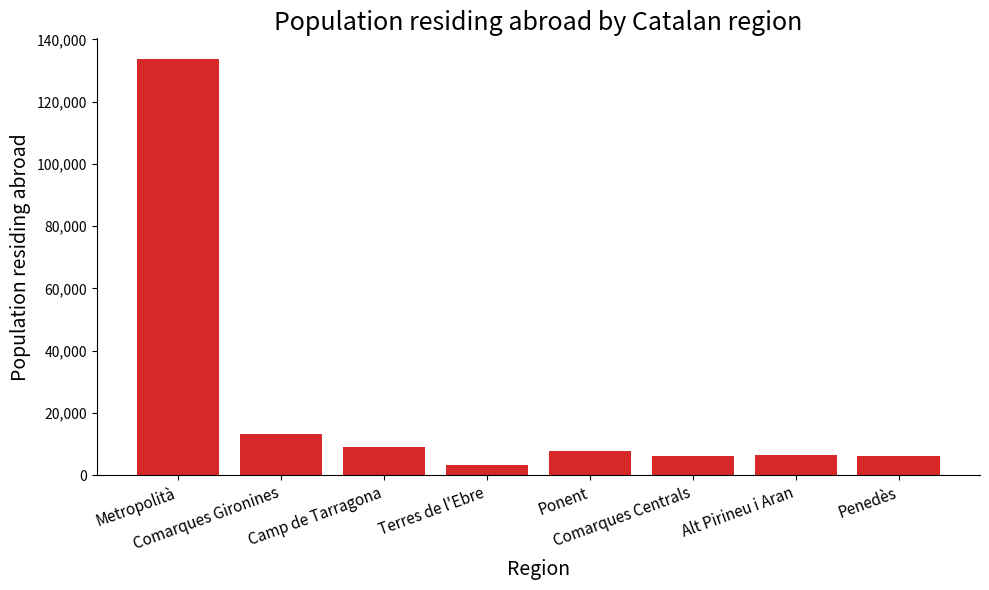

How many bars are there in total?

8